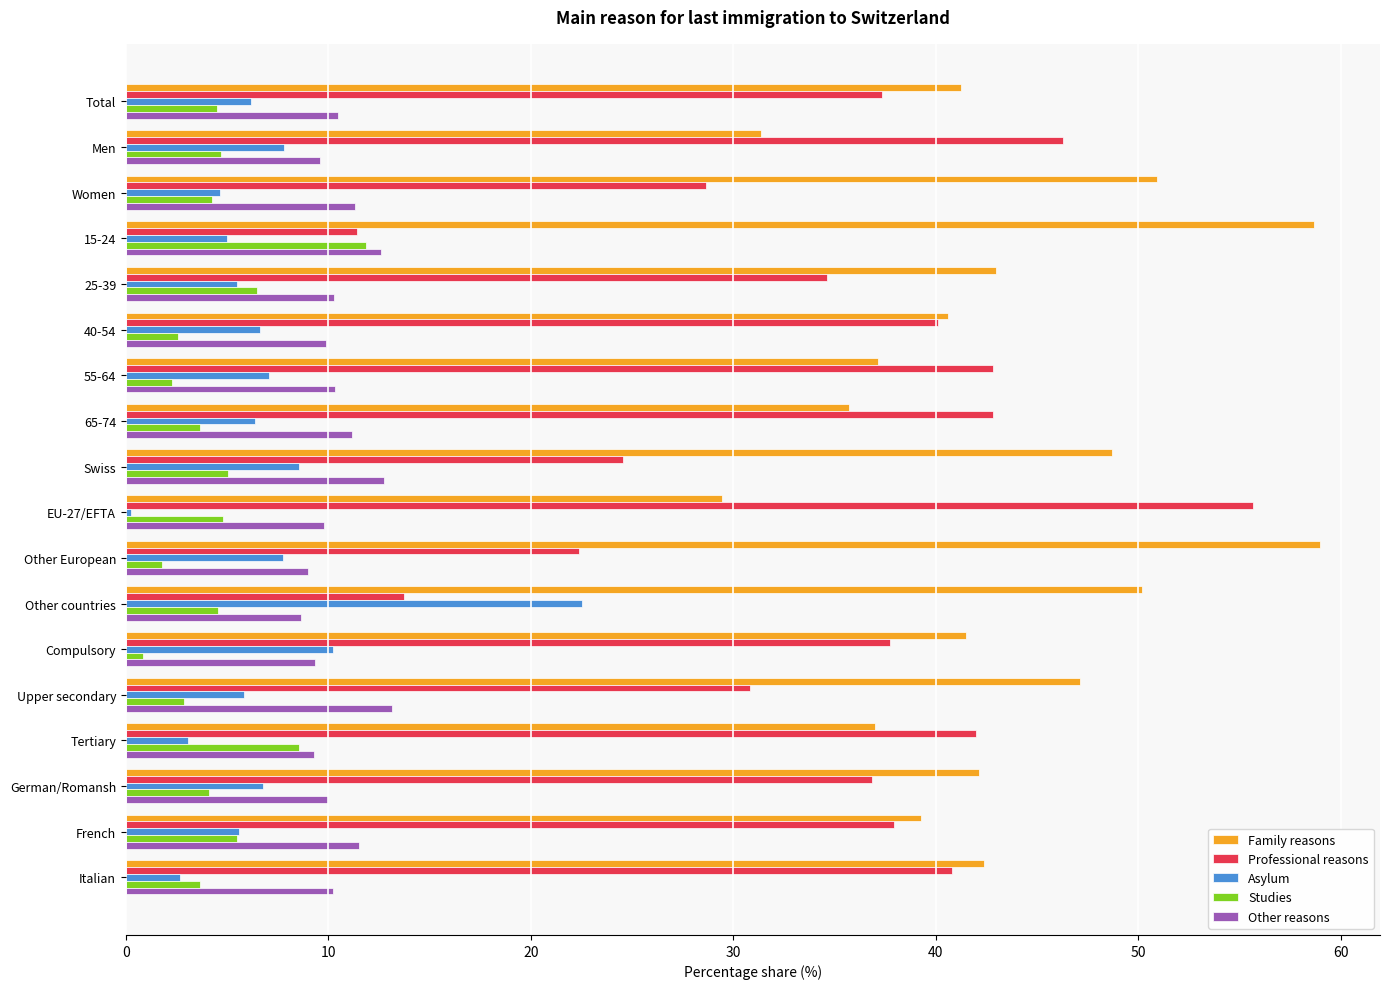

The Studies series shows 5.0 at Swiss. True or false?

True